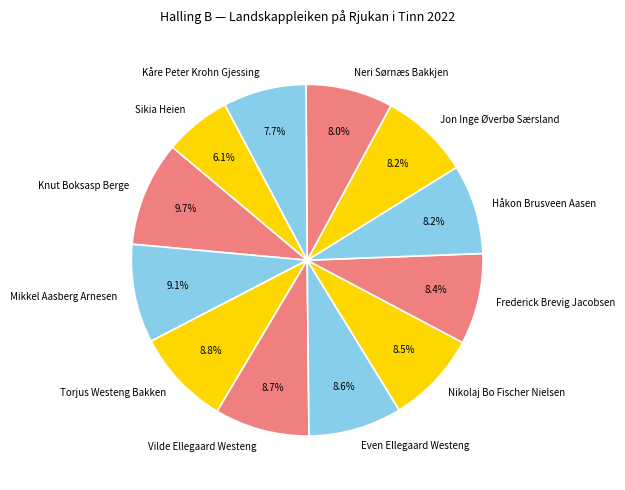

Is it true that Vilde Ellegaard Westeng is 1% of the pie?

False